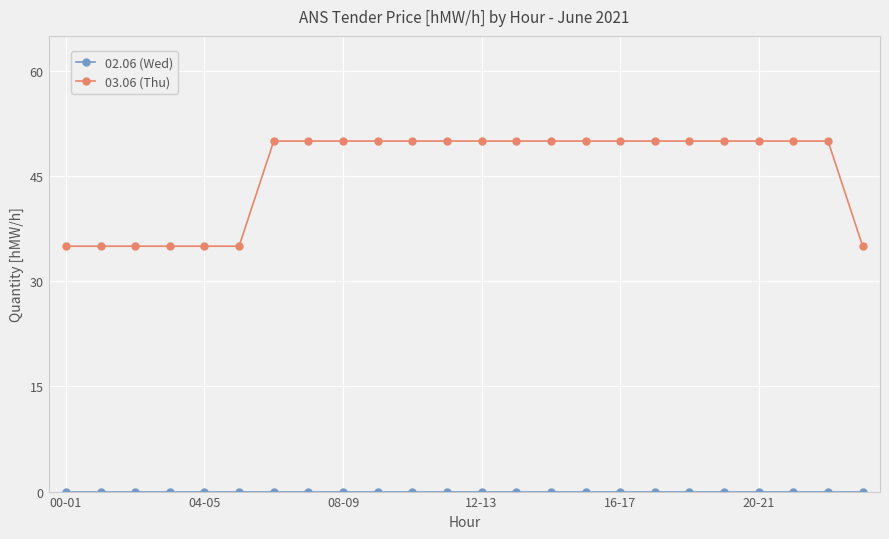

Which series has the largest total across all categories?

03.06 (Thu)